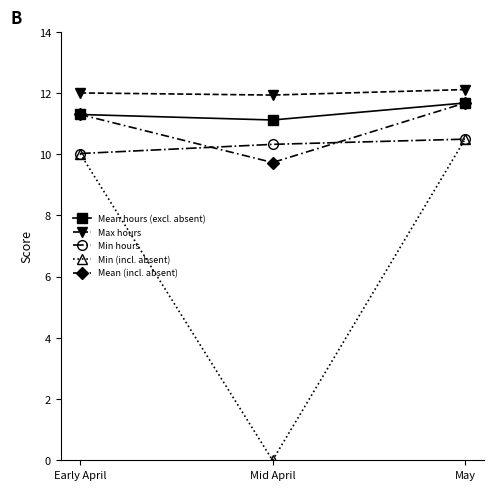

True or false: Min hours has a value of 4.6 at Mid April.

False